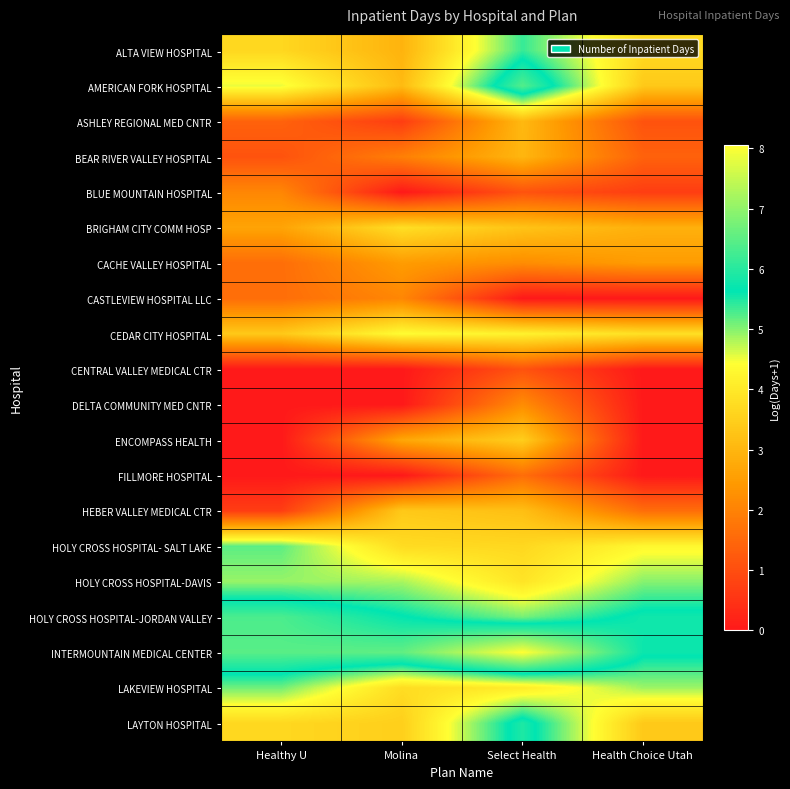

Which series changed the most between Molina and Health Choice Utah?

ENCOMPASS HEALTH